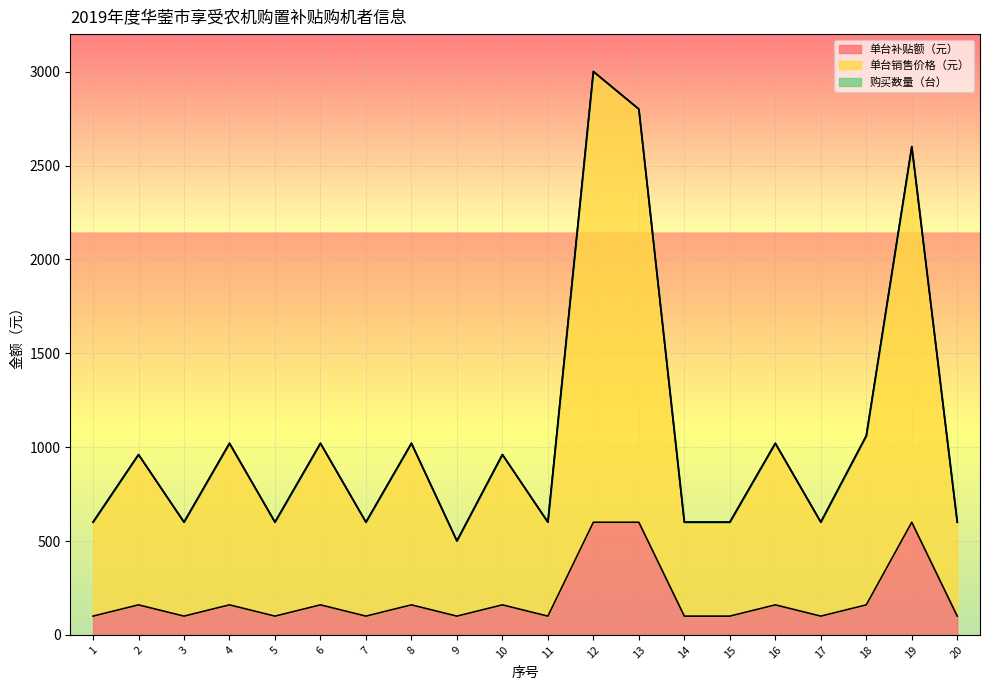

True or false: 单台销售价格（元） and 单台补贴额（元） cross at least once.

False